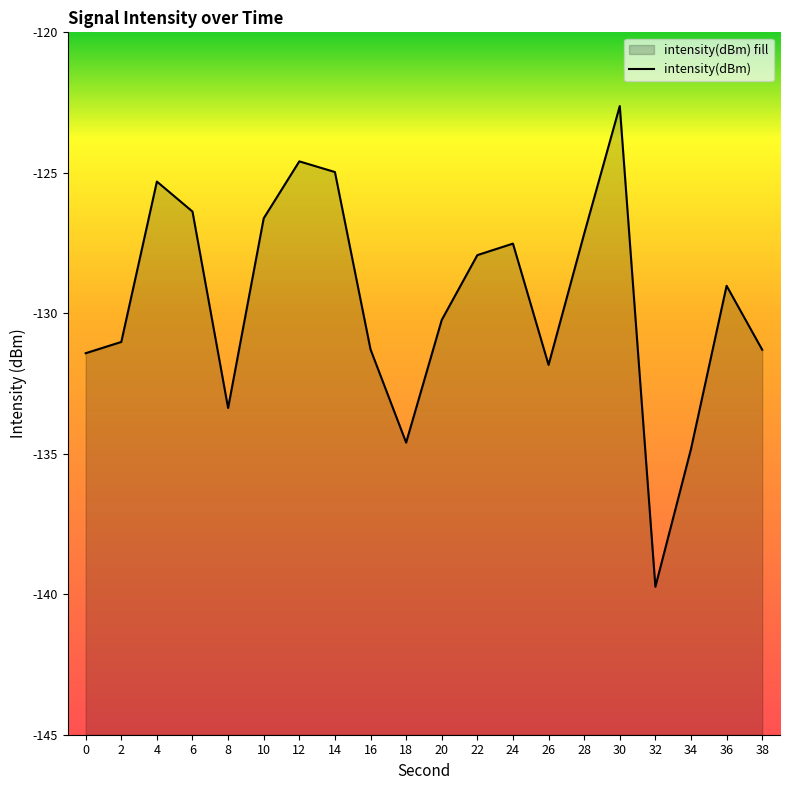

What is the approximate value at 14?

-125.0